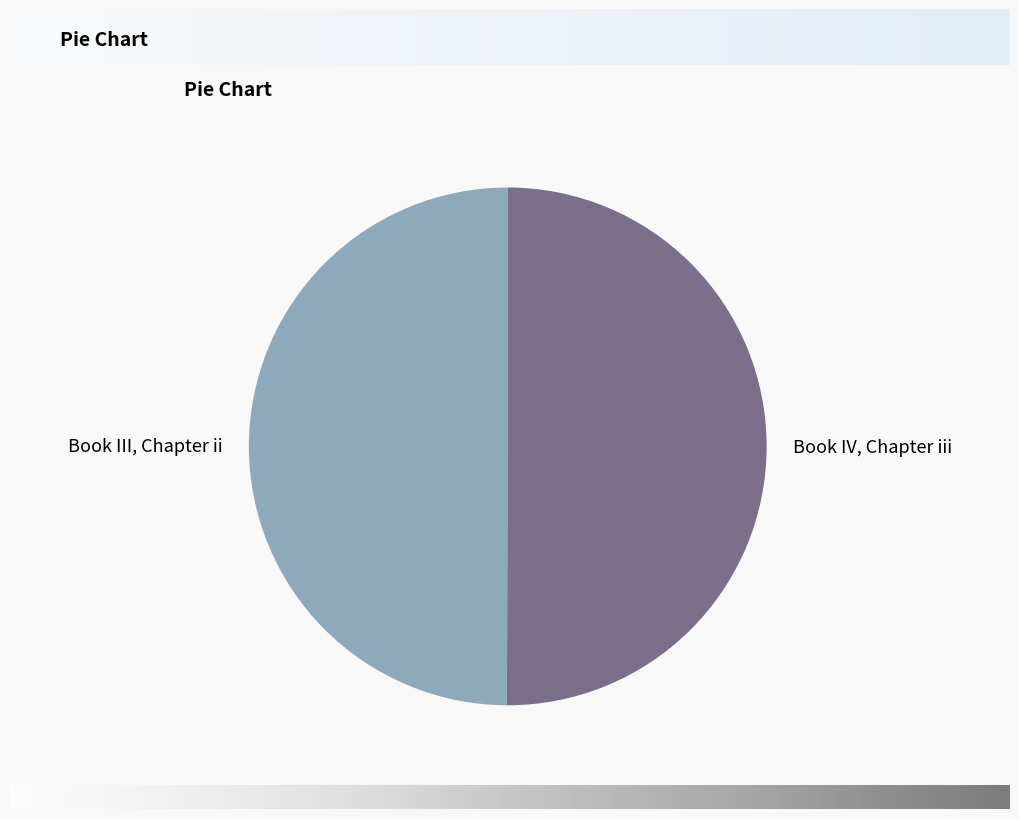

How many slices are in this pie chart?

2